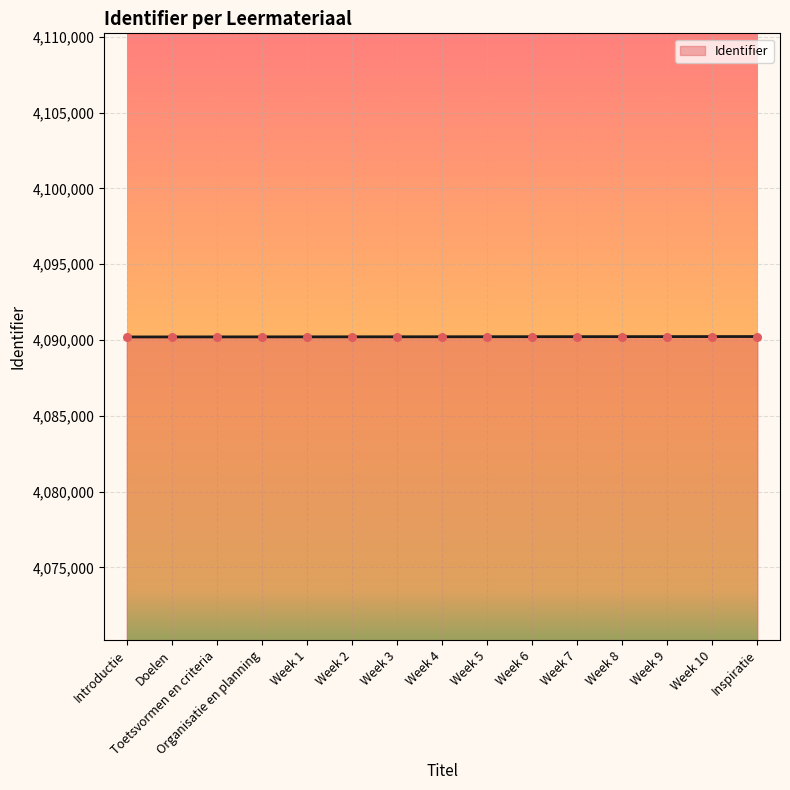

Approximately how many times larger is the value at Week 2 compared to Week 3?

1.0